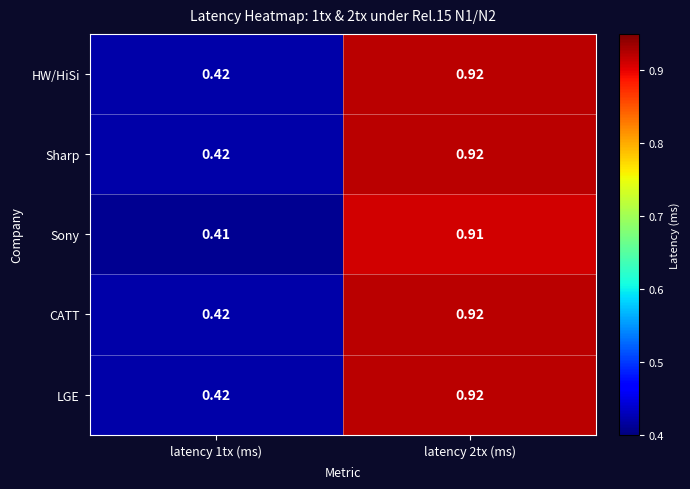

Is the value of LGE at latency 2tx (ms) greater than the value of Sony at latency 2tx (ms)?

Yes